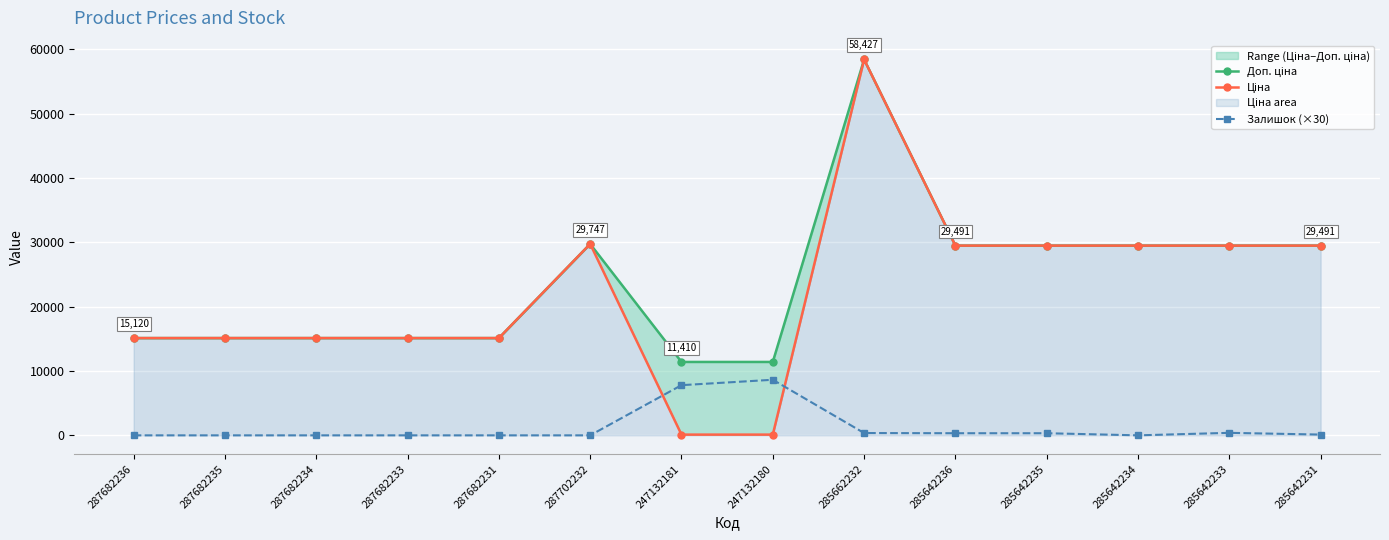

List the series in order of their peak value, lowest first.

Залишок (×30), Доп. ціна, Ціна